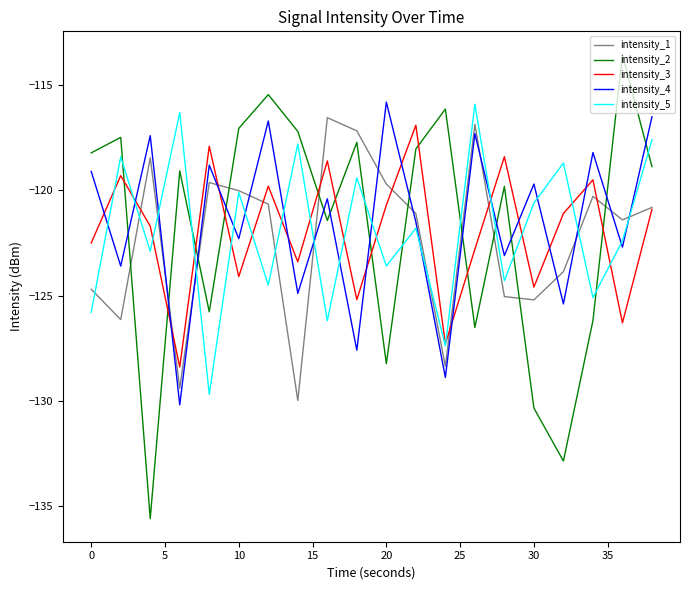

What is the minimum value for intensity_5?

-129.7